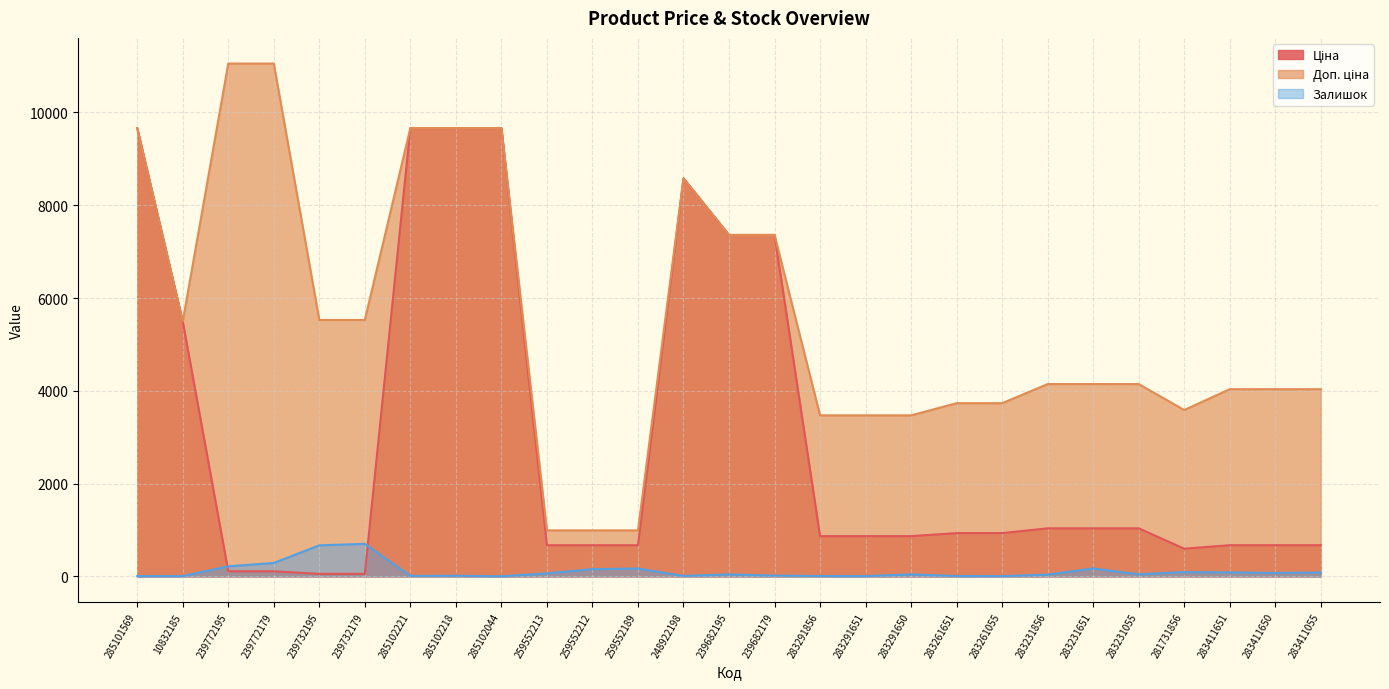

Rank the series at 239682179 from lowest to highest value.

Залишок, Ціна, Доп. ціна